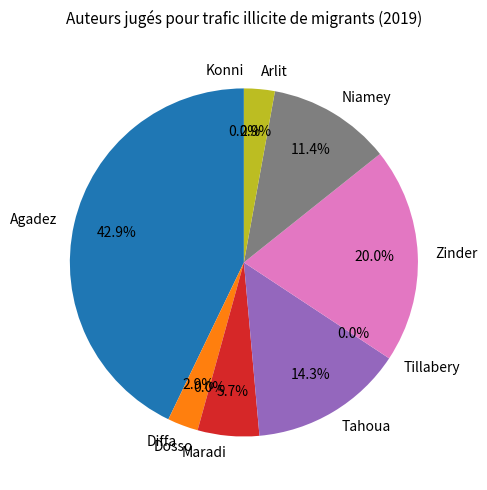

What is the smallest slice in the pie chart?

Dosso